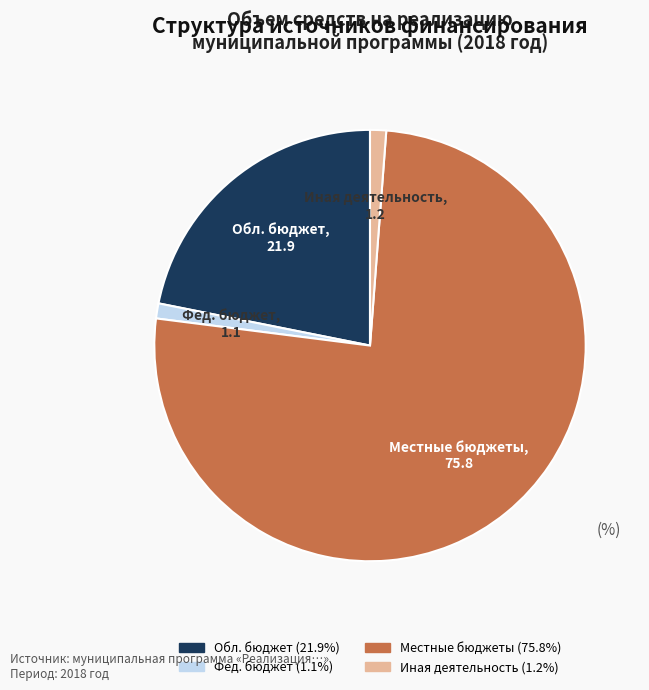

Does any single category account for the majority?

Yes